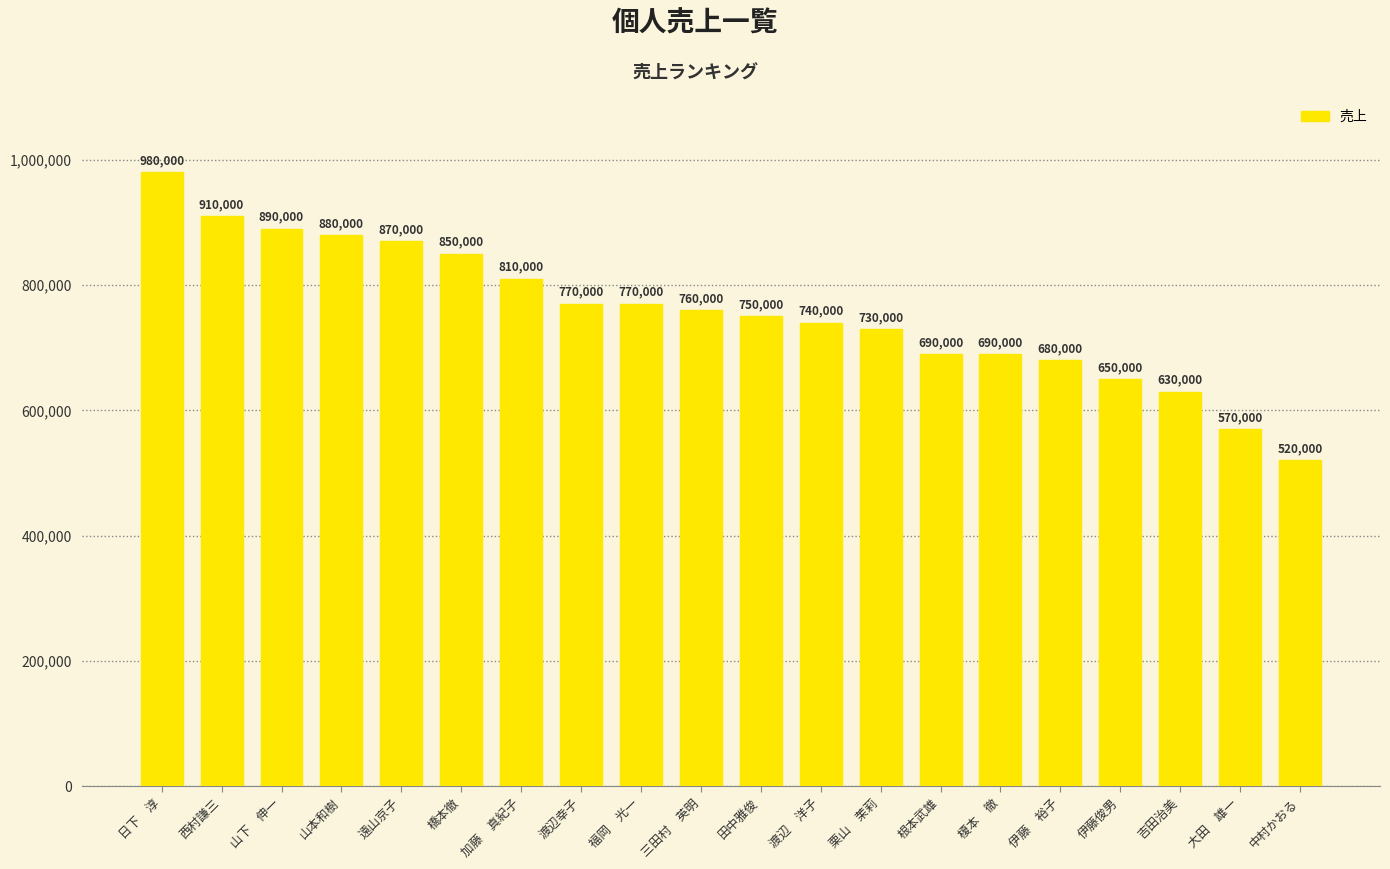

Between 日下　淳 and 遠山京子, which is larger?

日下　淳